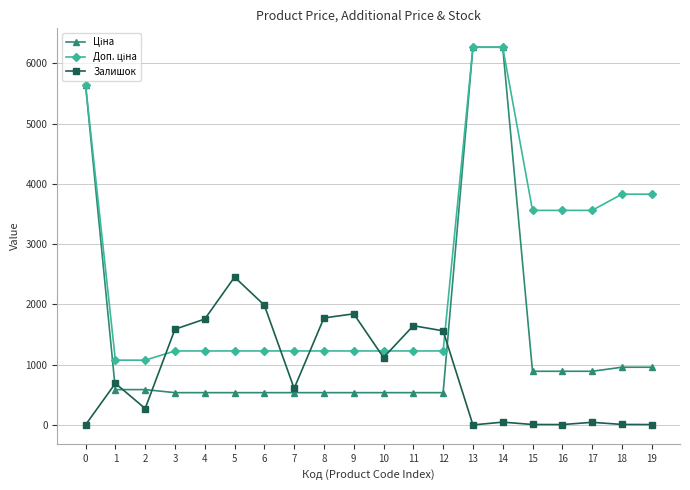

At which category does Залишок reach its first local valley?

2